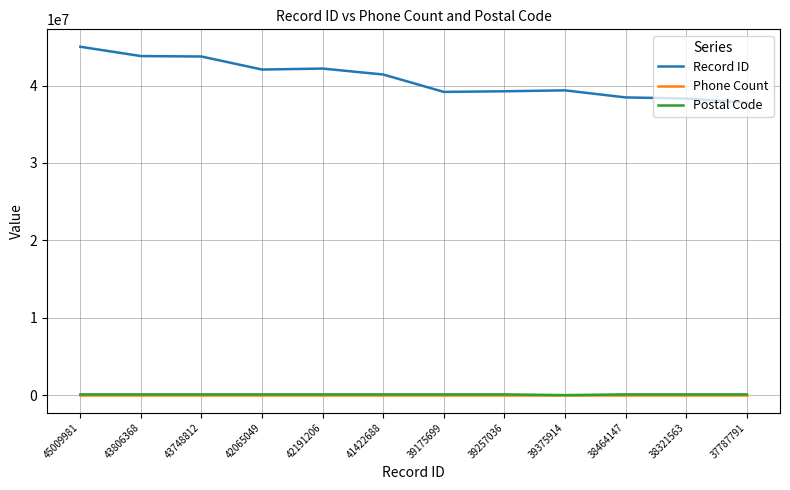

Which series has the largest total across all categories?

Record ID